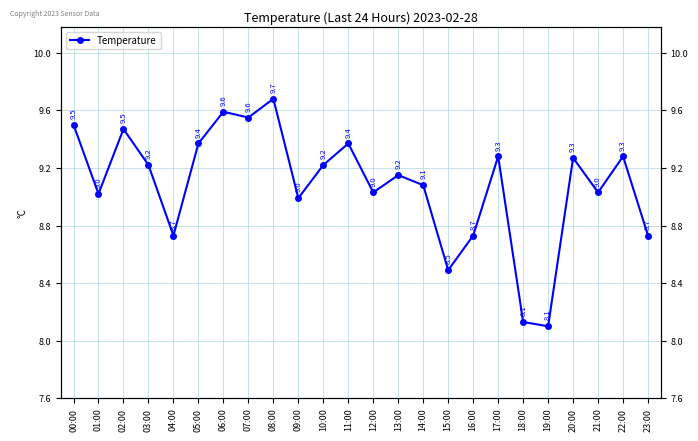

What is the change in value from 01:00 to 14:00?

+0.1